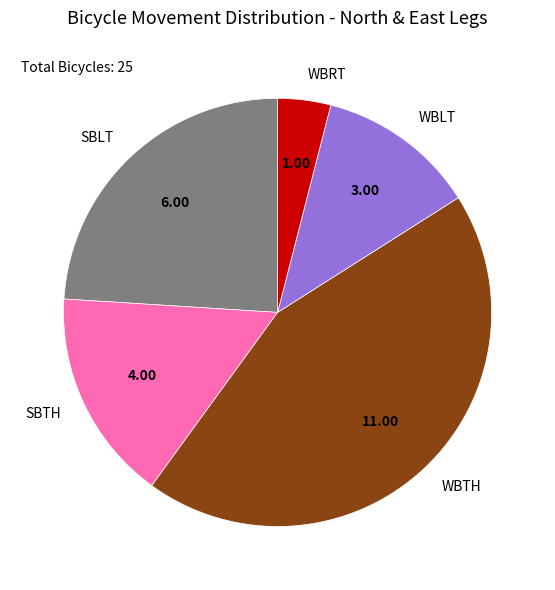

Rank the categories by value from lowest to highest.

WBRT, WBLT, SBTH, SBLT, WBTH